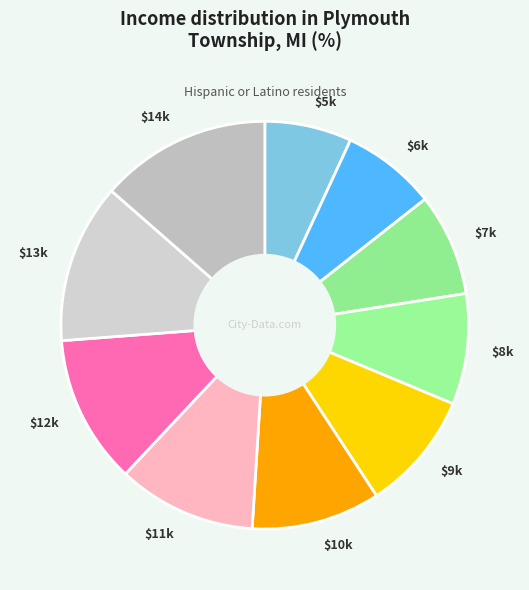

Which slice is the smallest?

$5k